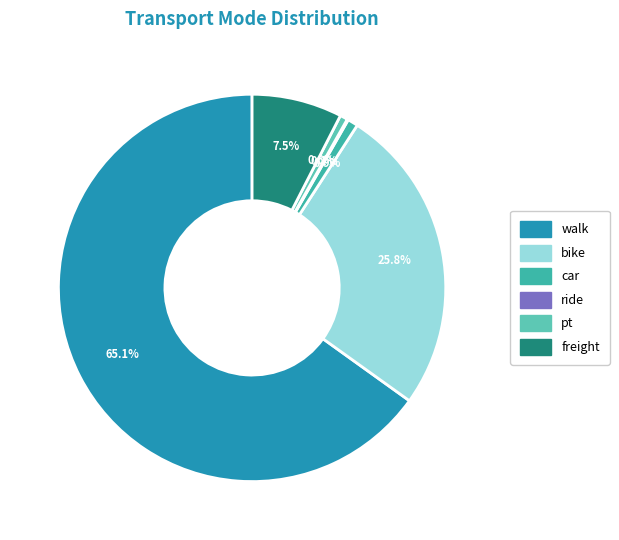

What is the largest slice in the pie chart?

walk